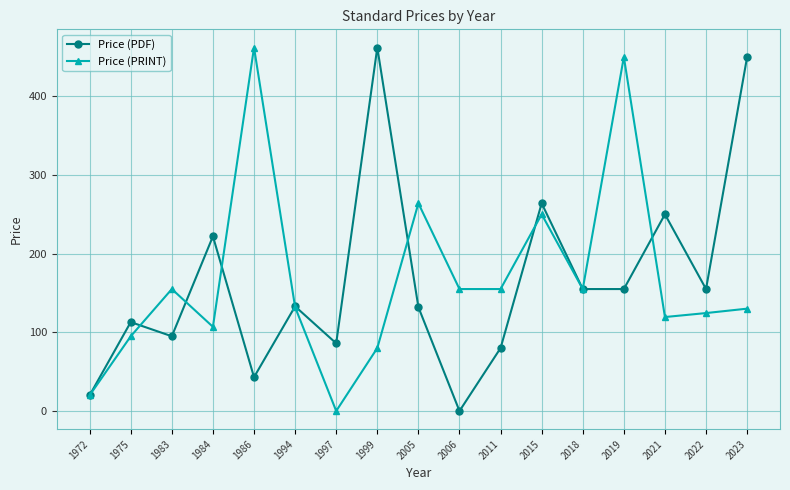

What is the spread (max minus min) of values at 2021?

130.6